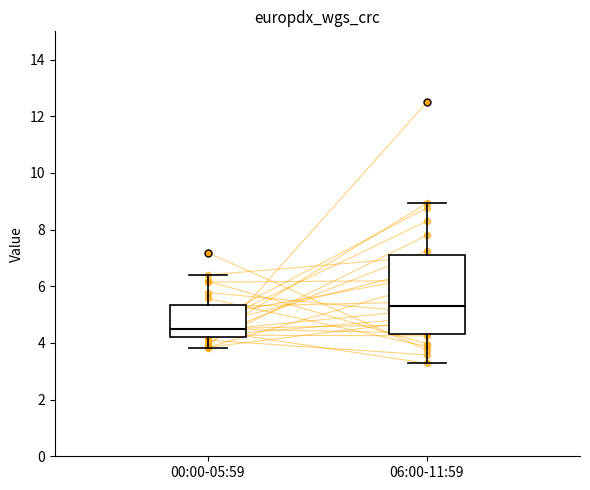

Comparing the boxes themselves (not the whiskers), which one is the tallest?

06:00-11:59